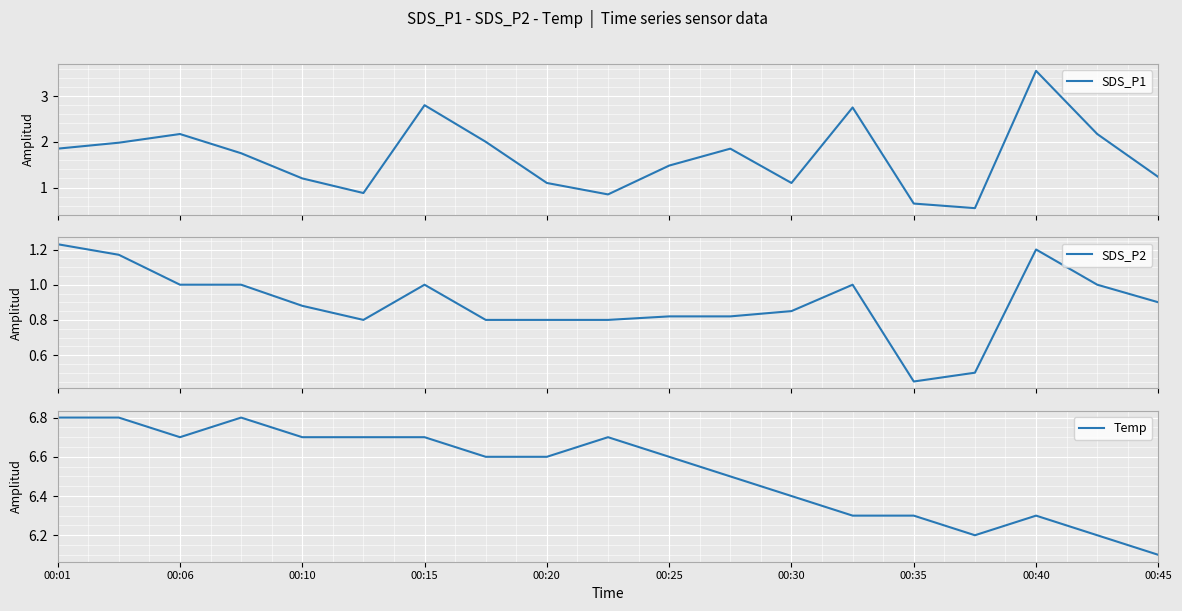

Reading left to right, transcribe all the data shown in this chart.

SDS_P1: 1.9	2.0	2.2	1.8	1.2	0.9	2.8	2.0	1.1	0.8	1.5	1.9	1.1	2.8	0.7	0.6	3.5	2.2	1.2
SDS_P2: 1.2	1.2	1.0	1.0	0.9	0.8	1.0	0.8	0.8	0.8	0.8	0.8	0.8	1.0	0.5	0.5	1.2	1.0	0.9
Temp: 6.8	6.8	6.7	6.8	6.7	6.7	6.7	6.6	6.6	6.7	6.6	6.5	6.4	6.3	6.3	6.2	6.3	6.2	6.1